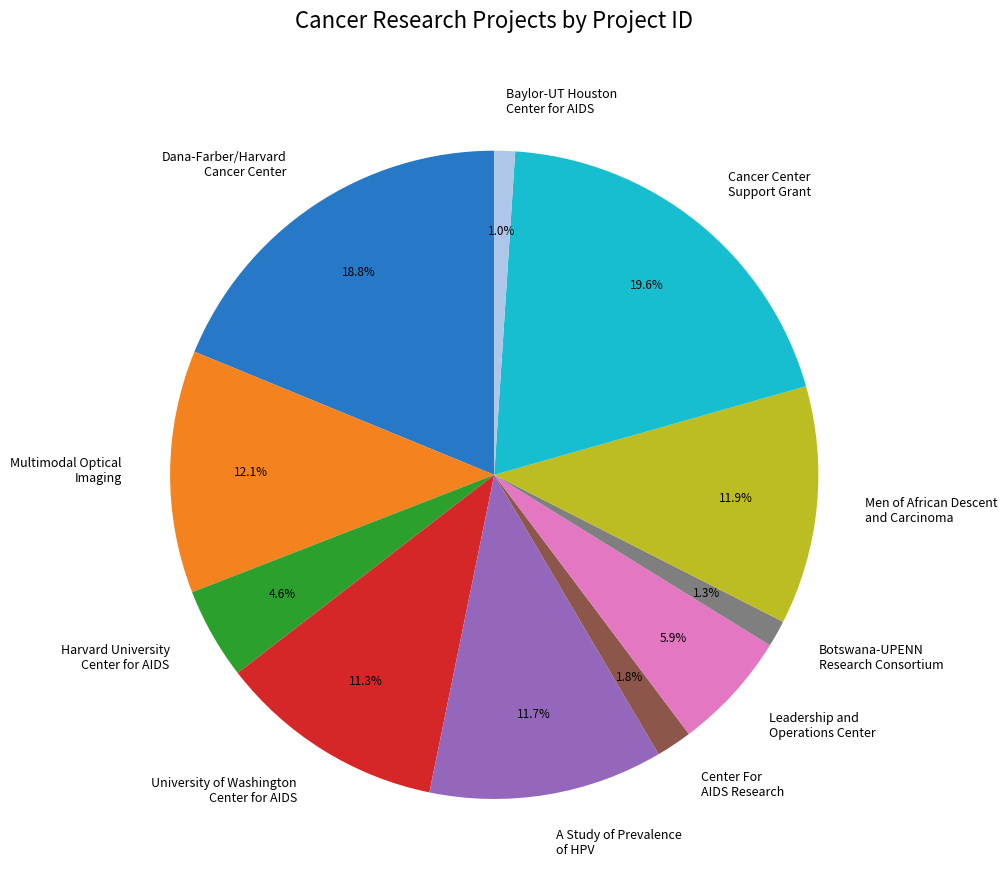

Which category has the biggest portion of the pie?

Cancer Center Support Grant